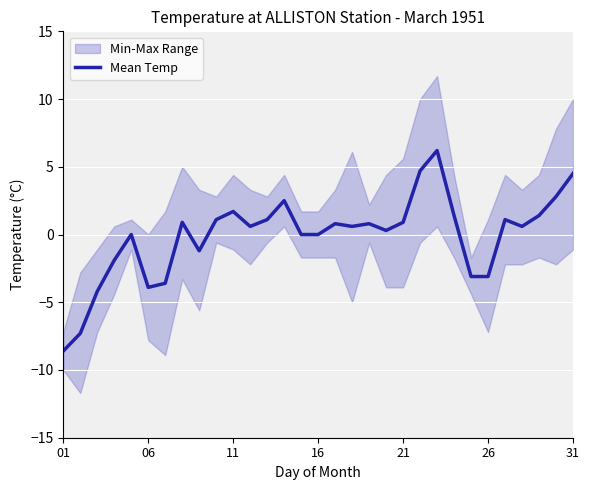

The value of Mean Temp at 01 is -4.7. True or false?

False